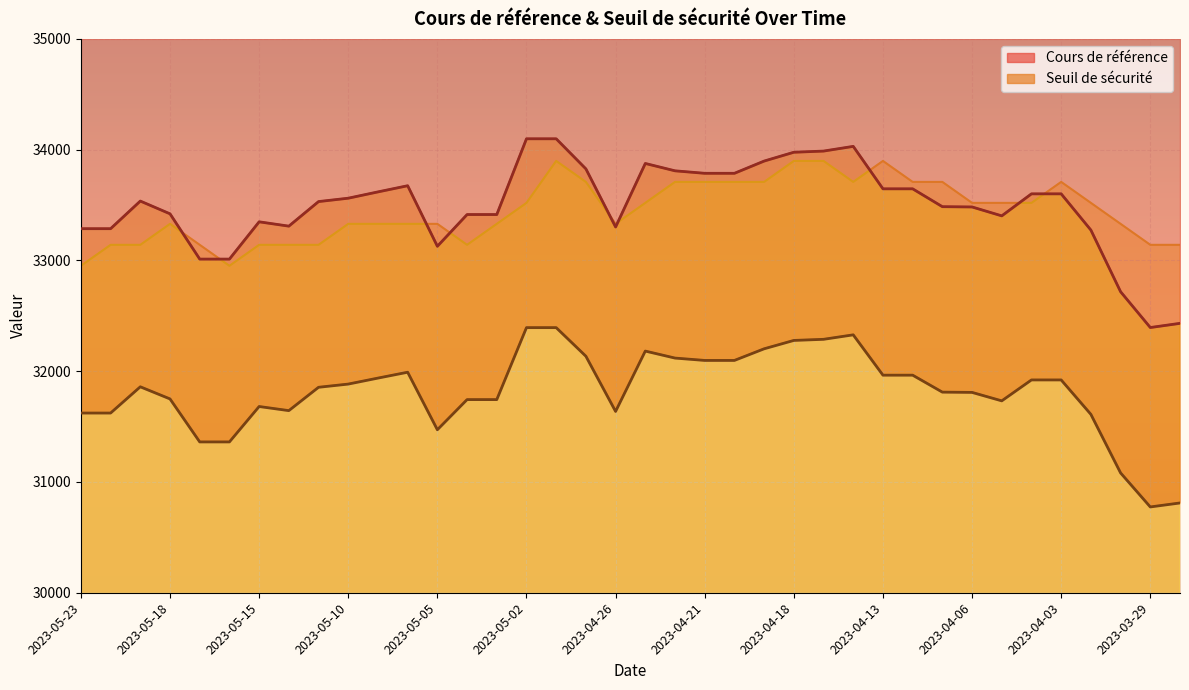

The Prix du produit series shows 33898.2 at 2023-04-17. True or false?

True